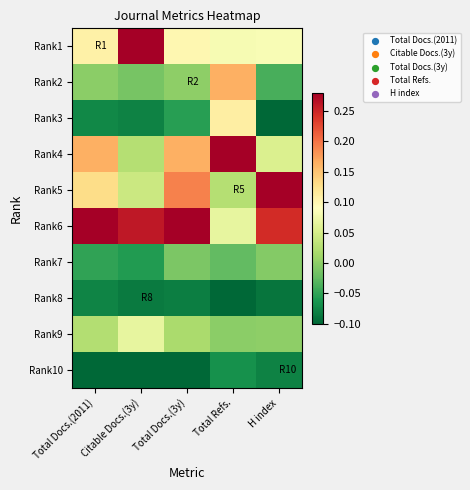

Reading left to right, what are all the values shown in this chart?

Rank1: Total Docs.(2011)=0.1	Citable Docs.(3y)=0.3	Total Docs.(3y)=0.1	Total Refs.=0.1	H index=0.1
Rank2: Total Docs.(2011)=-0.0	Citable Docs.(3y)=-0.0	Total Docs.(3y)=-0.0	Total Refs.=0.2	H index=-0.0
Rank3: Total Docs.(2011)=-0.1	Citable Docs.(3y)=-0.1	Total Docs.(3y)=-0.1	Total Refs.=0.1	H index=-0.1
Rank4: Total Docs.(2011)=0.2	Citable Docs.(3y)=0.0	Total Docs.(3y)=0.2	Total Refs.=0.3	H index=0.1
Rank5: Total Docs.(2011)=0.1	Citable Docs.(3y)=0.0	Total Docs.(3y)=0.2	Total Refs.=0.0	H index=0.3
Rank6: Total Docs.(2011)=0.3	Citable Docs.(3y)=0.3	Total Docs.(3y)=0.3	Total Refs.=0.1	H index=0.2
Rank7: Total Docs.(2011)=-0.1	Citable Docs.(3y)=-0.1	Total Docs.(3y)=-0.0	Total Refs.=-0.0	H index=-0.0
Rank8: Total Docs.(2011)=-0.1	Citable Docs.(3y)=-0.1	Total Docs.(3y)=-0.1	Total Refs.=-0.1	H index=-0.1
Rank9: Total Docs.(2011)=0.0	Citable Docs.(3y)=0.1	Total Docs.(3y)=0.0	Total Refs.=-0.0	H index=0.0
Rank10: Total Docs.(2011)=-0.1	Citable Docs.(3y)=-0.1	Total Docs.(3y)=-0.1	Total Refs.=-0.1	H index=-0.1